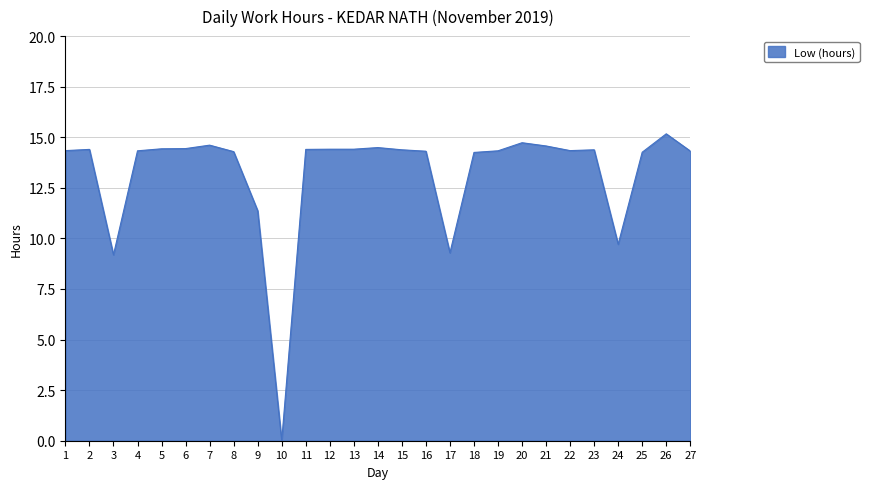

What is the change in value from 10 to 11?

+14.4